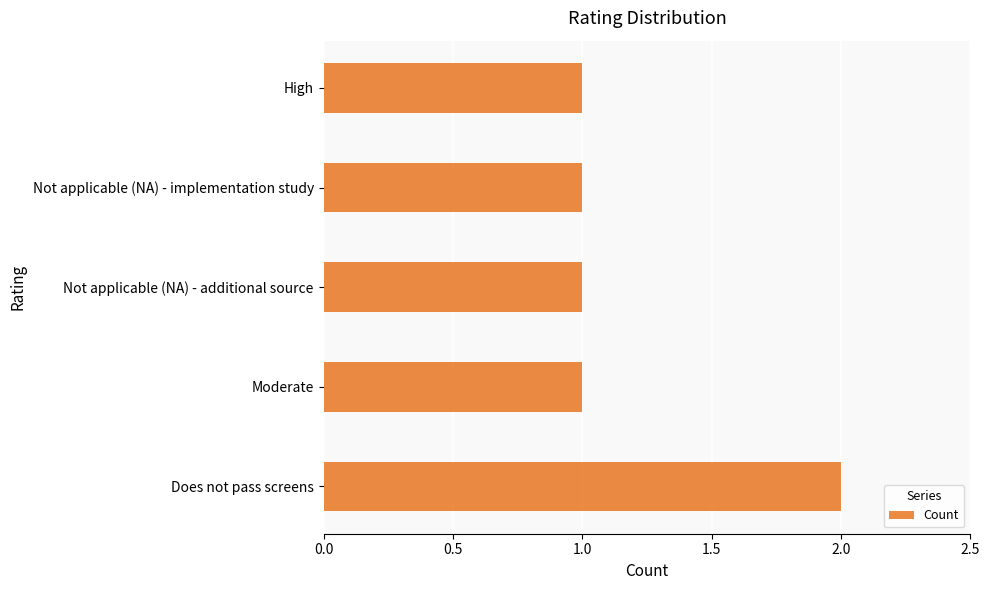

What is the sum of the values at Does not pass screens and Not applicable (NA) - implementation study?

3